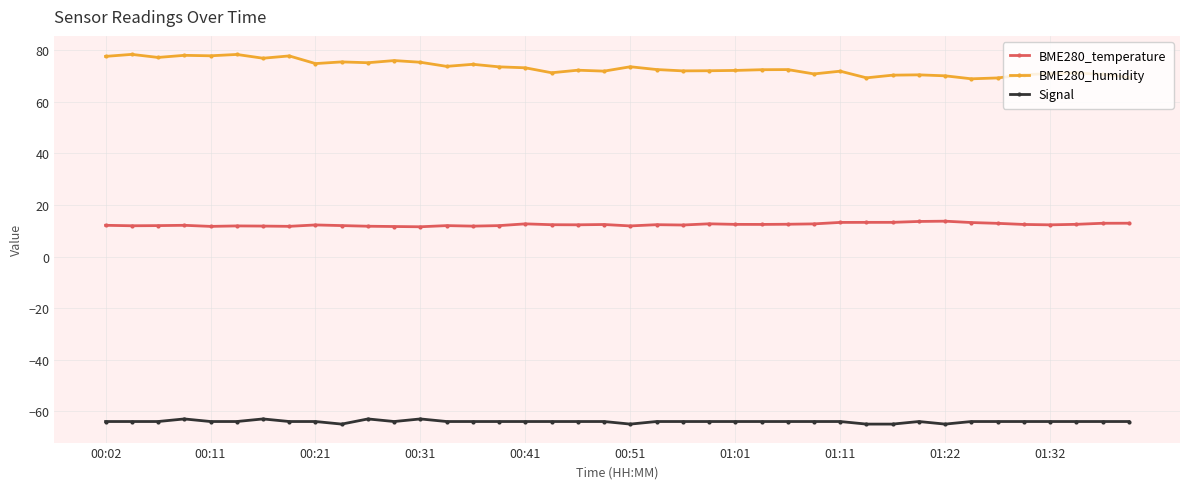

List the series in order of their peak value, lowest first.

Signal, BME280_temperature, BME280_humidity